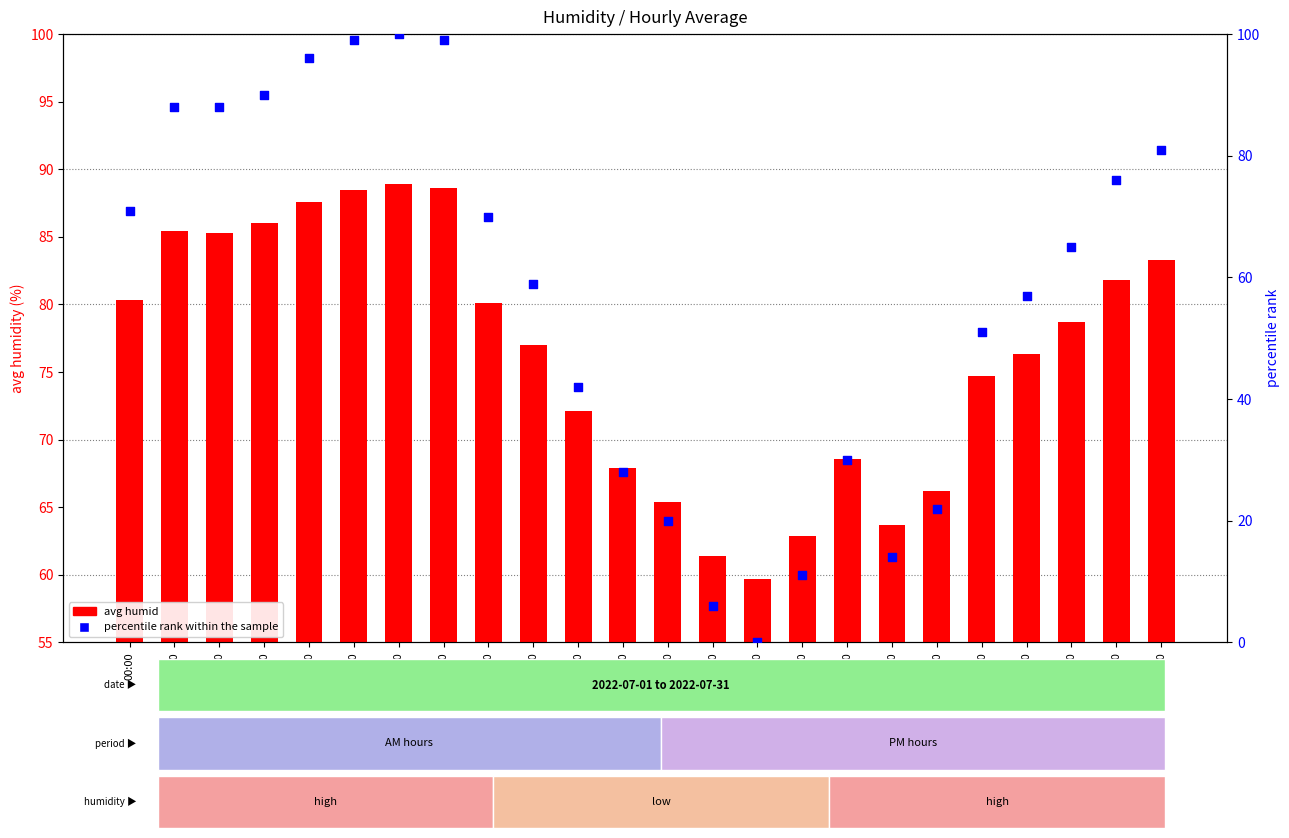

Which series contains the lowest Y value?

percentile rank within the sample